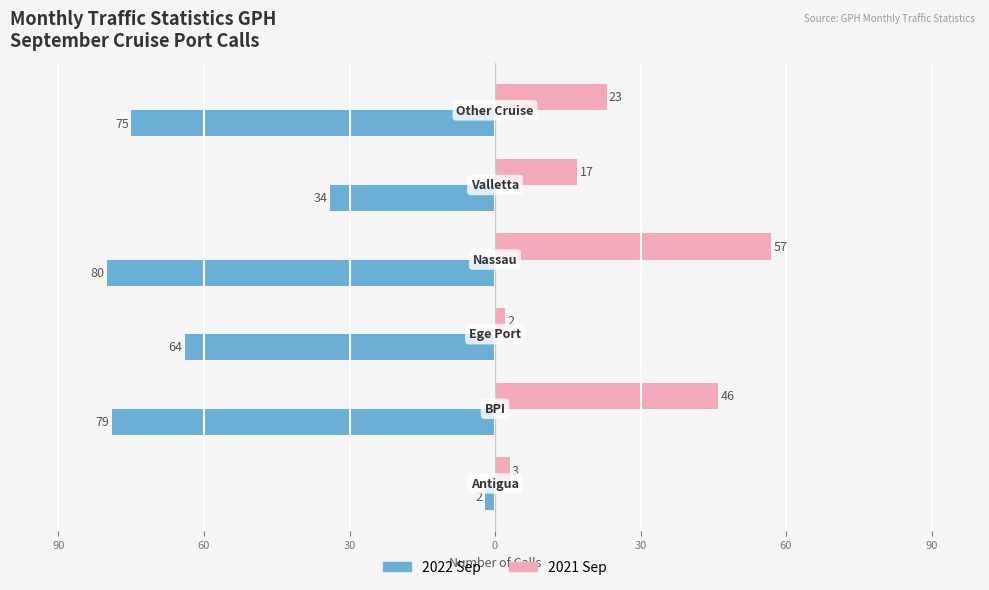

What are all the series names shown in the legend?

2022 Sep, 2021 Sep